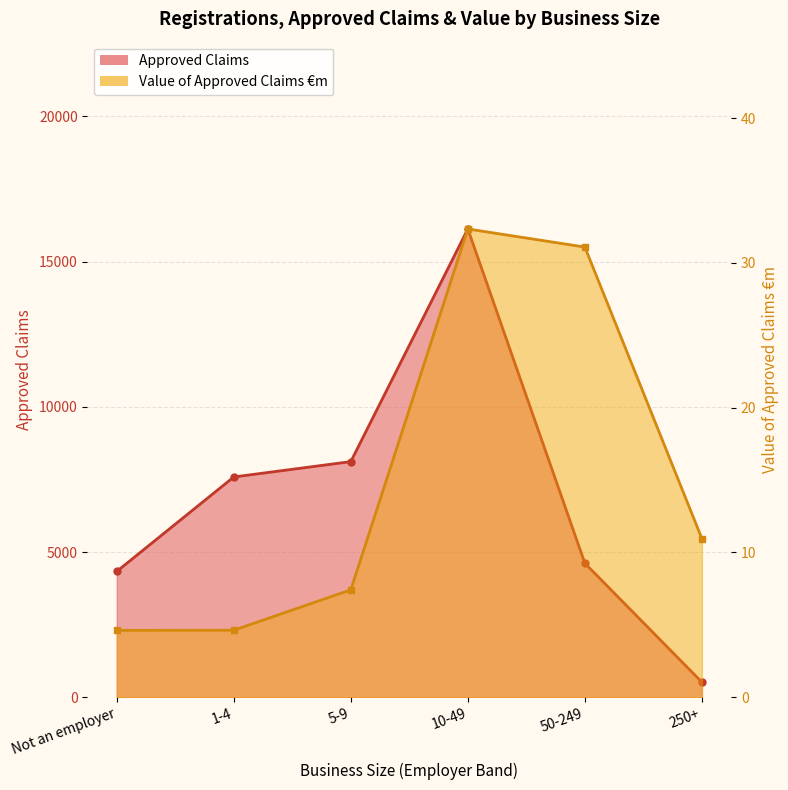

True or false: Approved Claims has more than 0 interior local peaks.

True